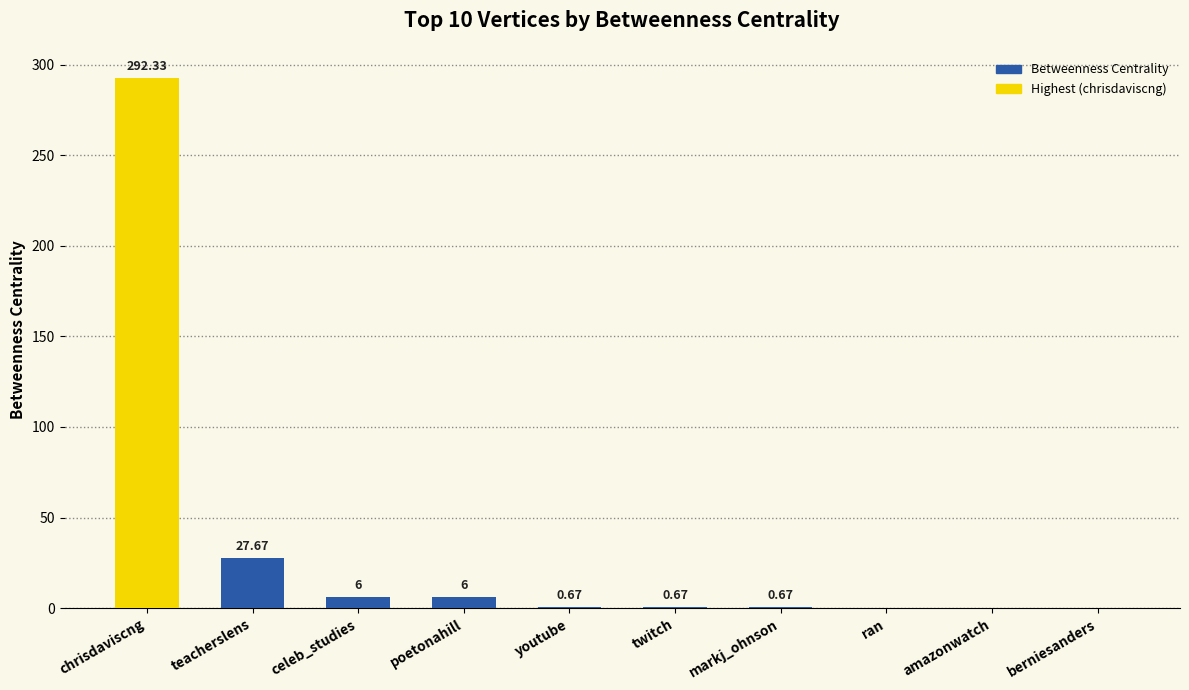

Which category has the highest value across all series?

chrisdaviscng